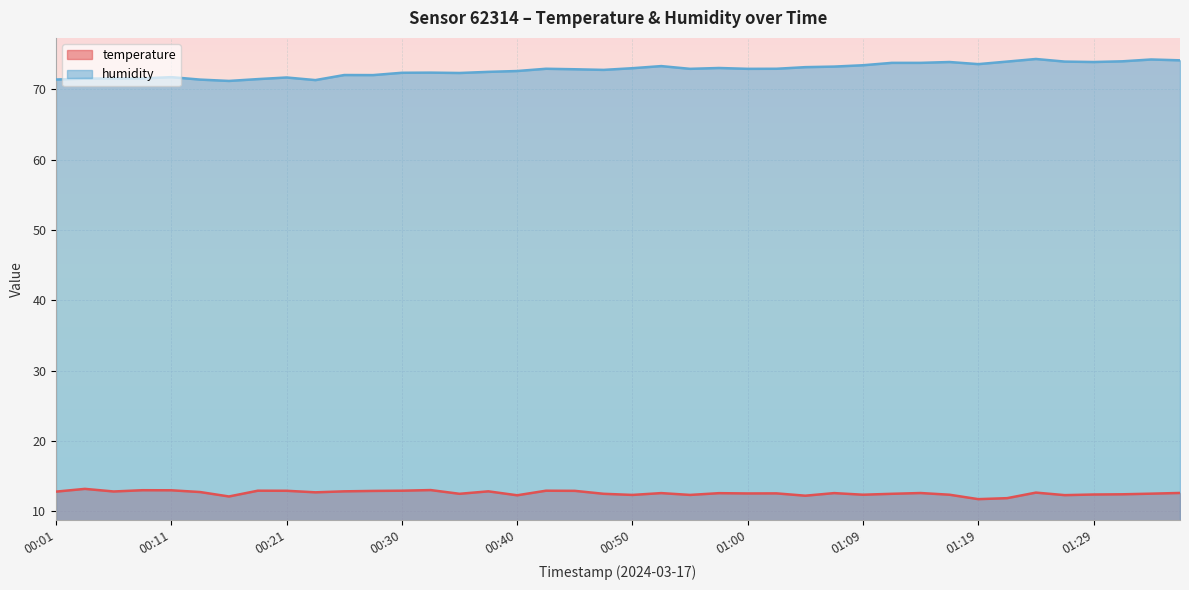

Rank the categories by temperature value from lowest to highest.

01:19, 01:21, 00:16, 01:04, 00:40, 01:26, 00:50, 00:55, 01:09, 01:17, 01:29, 01:31, 00:35, 00:47, 01:12, 01:34, 01:00, 01:02, 00:57, 00:52, 01:07, 01:14, 01:36, 01:24, 00:23, 00:13, 00:01, 00:06, 00:26, 00:38, 00:28, 00:45, 00:21, 00:18, 00:30, 00:43, 00:11, 00:08, 00:33, 00:04